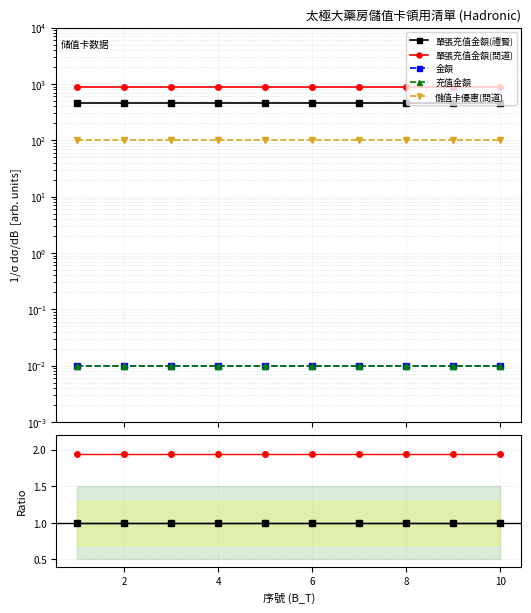

List the series in order of their peak value, highest first.

單張充值金額(問道), 單張充值金額(禮賢), 儲值卡優惠(問道), 金額, 充值金額